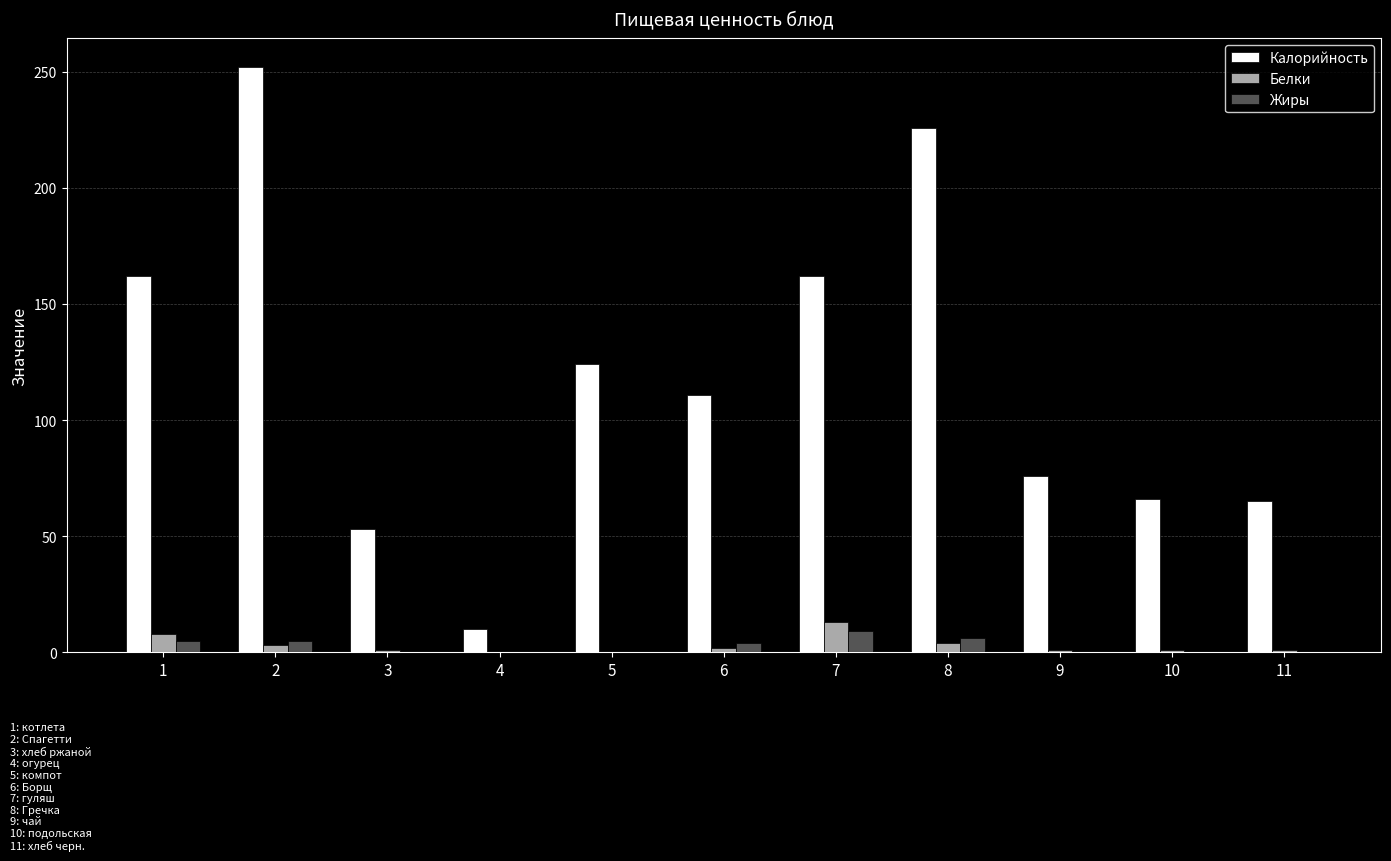

Which series changed the most between 2 and 5?

Калорийность